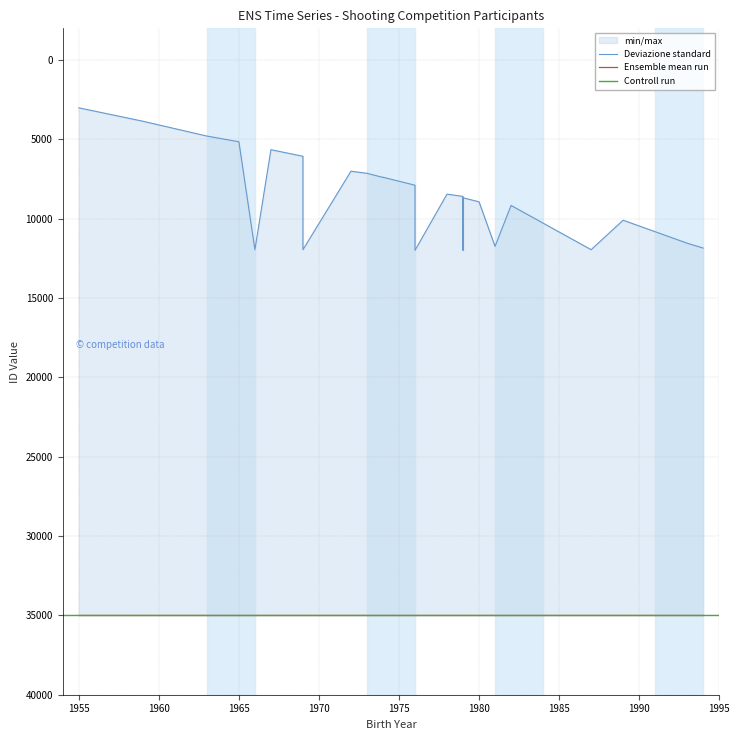

Does the chart have visible grid lines?

Yes